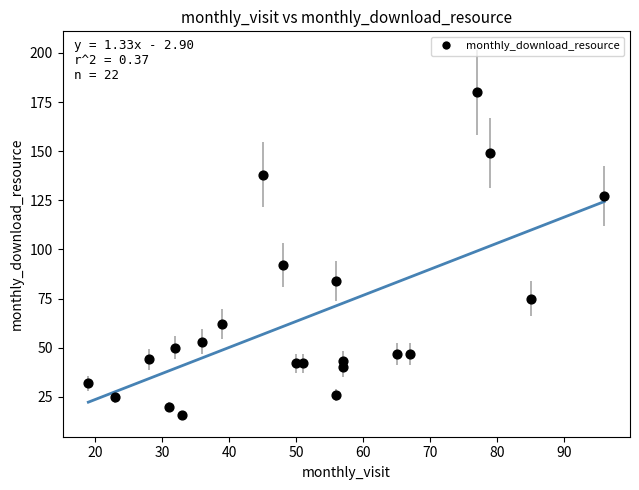

What is the range of X values (max minus min)?

77